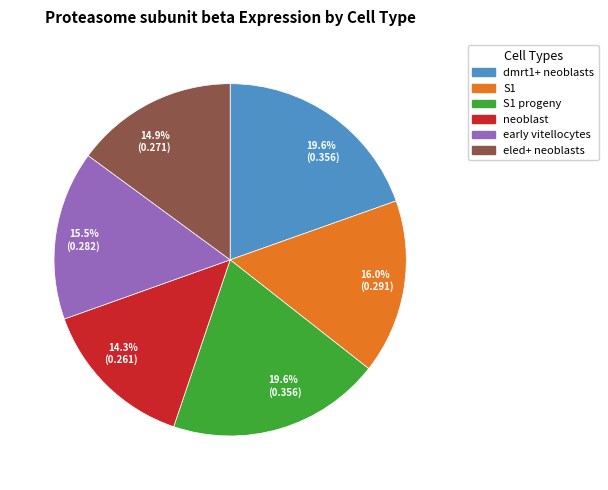

Is there any slice that represents more than half of the pie?

No